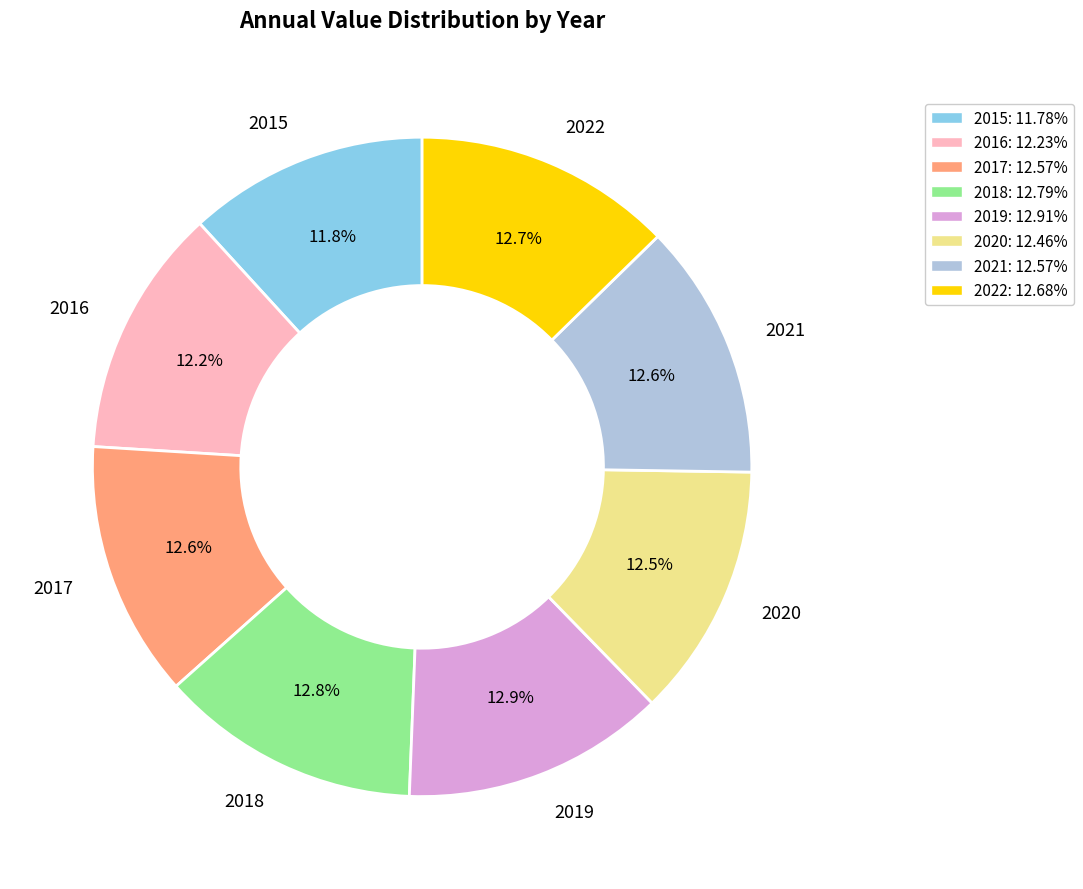

Does 2021 account for over 50% of the chart?

No